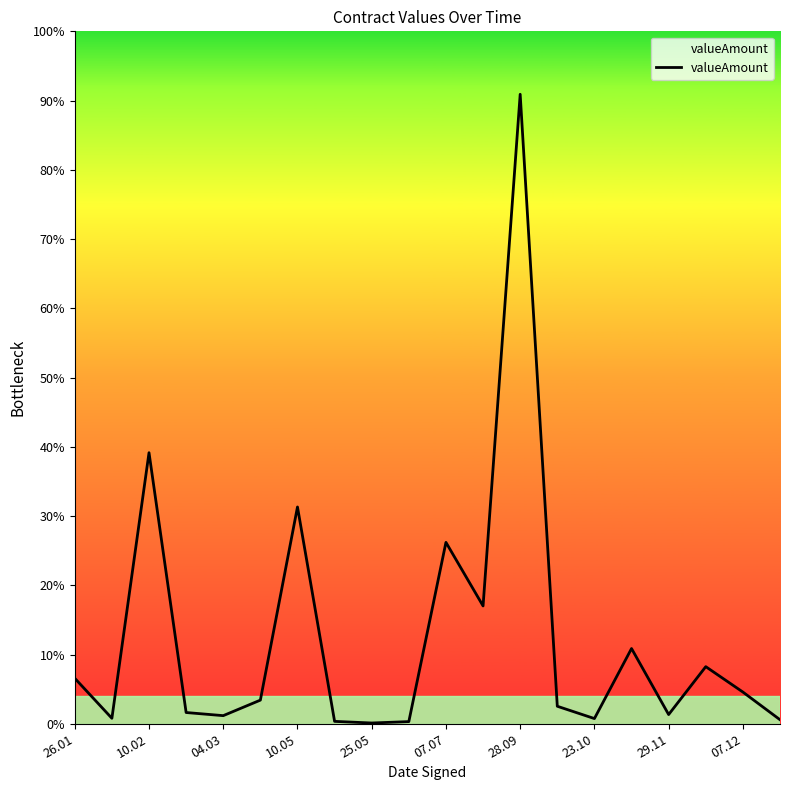

How many points are lower than both their immediate neighbors (excluding endpoints)?

6